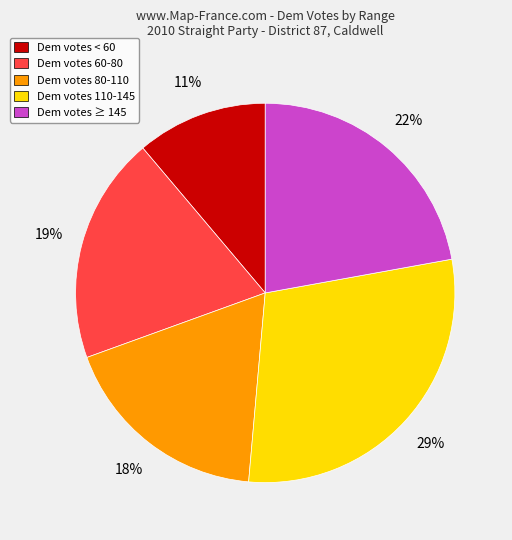

Is there any slice that represents more than half of the pie?

No